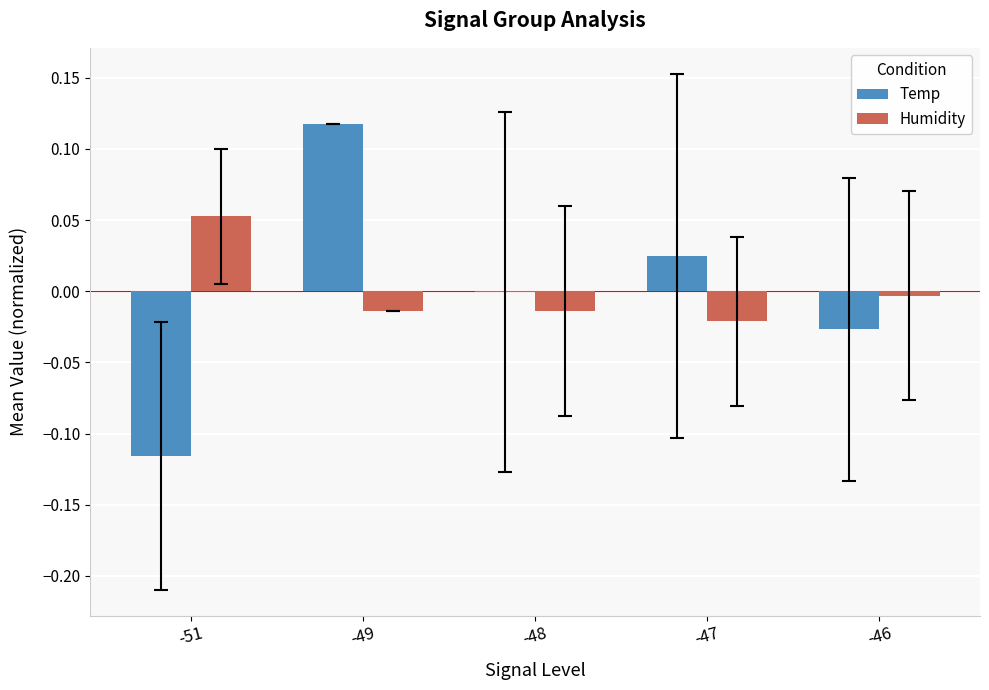

How many groups of bars are there?

5